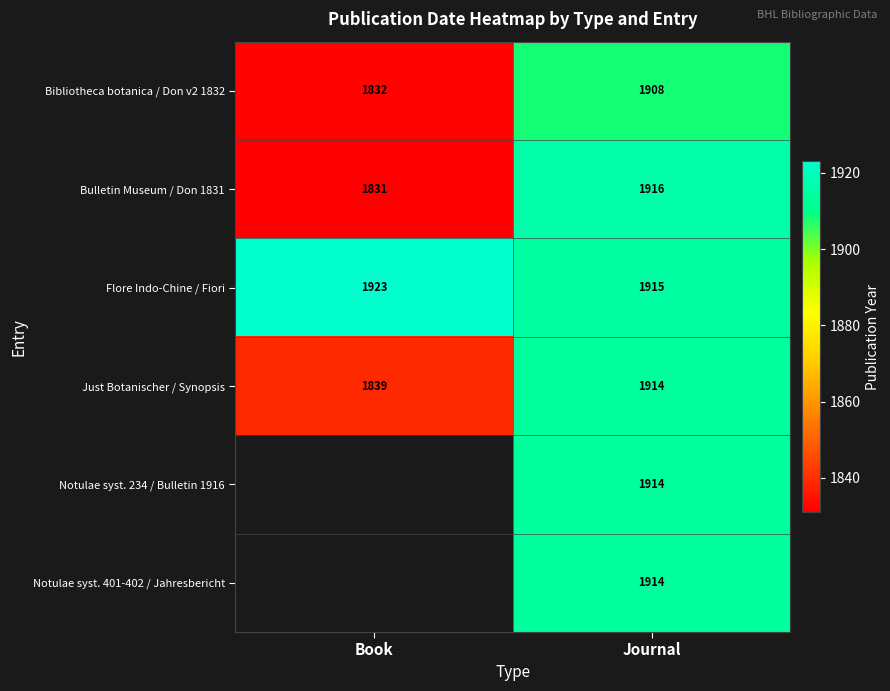

Count the Flore Indo-Chine / Fiori values in the range 1915 to 1923.

2